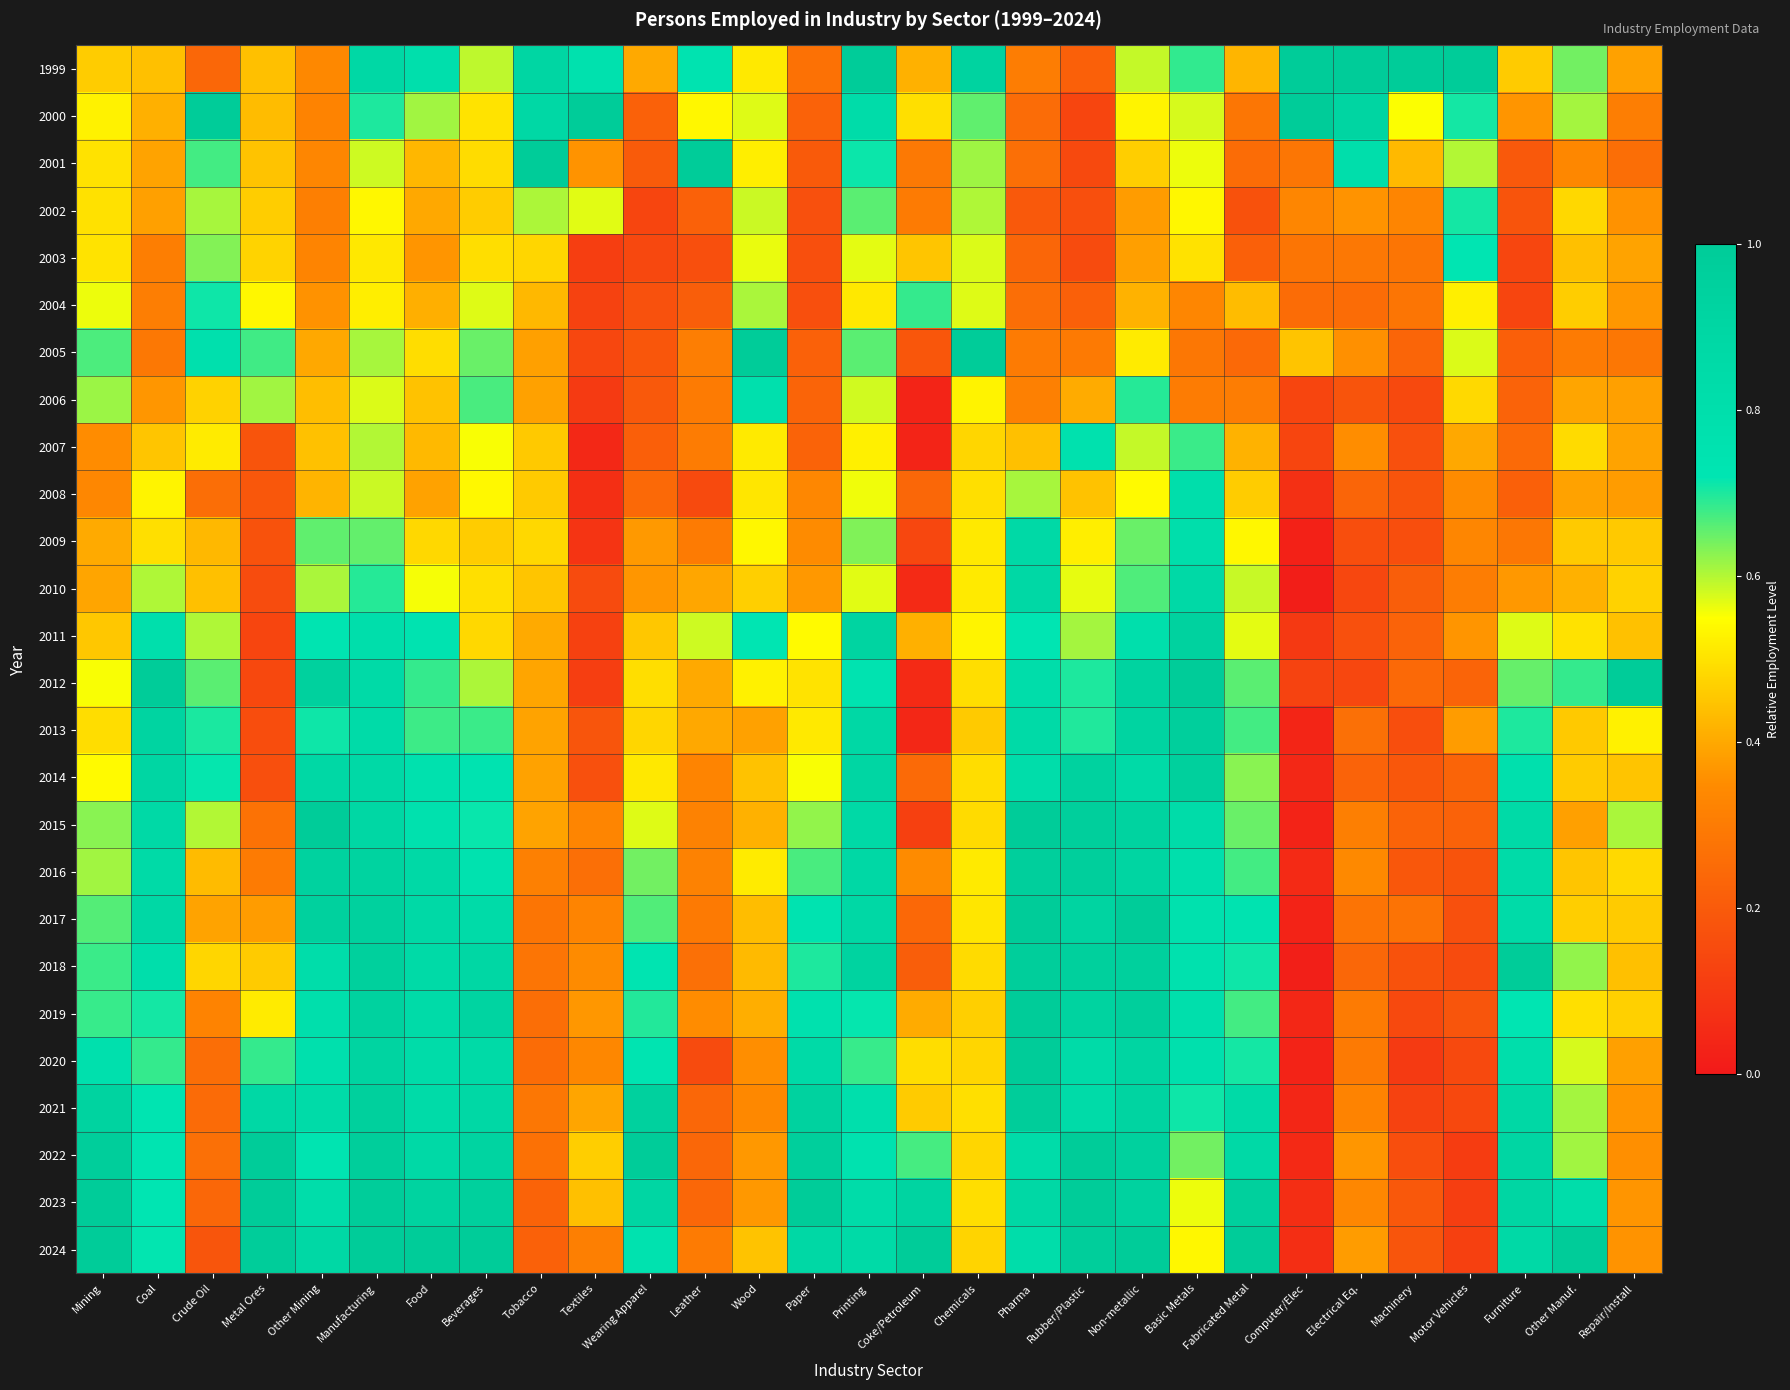

Reading left to right, list all the values displayed in this chart.

1999: Mining=0.5	Coal=0.4	Crude Oil=0.2	Metal Ores=0.4	Other Mining=0.3	Manufacturing=0.9	Food=0.8	Beverages=0.6	Tobacco=0.9	Textiles=0.8	Wearing Apparel=0.4	Leather=0.7	Wood=0.5	Paper=0.3	Printing=1.0	Coke/Petroleum=0.4	Chemicals=0.9	Pharma=0.3	Rubber/Plastic=0.2	Non-metallic=0.6	Basic Metals=0.7	Fabricated Metal=0.4	Computer/Elec=1.0	Electrical Eq.=1.0	Machinery=1.0	Motor Vehicles=1.0	Furniture=0.5	Other Manuf.=0.6	Repair/Install=0.4
2000: Mining=0.5	Coal=0.4	Crude Oil=1.0	Metal Ores=0.4	Other Mining=0.3	Manufacturing=0.7	Food=0.6	Beverages=0.5	Tobacco=0.9	Textiles=1.0	Wearing Apparel=0.2	Leather=0.5	Wood=0.6	Paper=0.2	Printing=0.8	Coke/Petroleum=0.5	Chemicals=0.7	Pharma=0.3	Rubber/Plastic=0.1	Non-metallic=0.5	Basic Metals=0.6	Fabricated Metal=0.3	Computer/Elec=1.0	Electrical Eq.=0.9	Machinery=0.6	Motor Vehicles=0.7	Furniture=0.4	Other Manuf.=0.6	Repair/Install=0.3
2001: Mining=0.5	Coal=0.4	Crude Oil=0.7	Metal Ores=0.4	Other Mining=0.3	Manufacturing=0.6	Food=0.4	Beverages=0.5	Tobacco=1.0	Textiles=0.4	Wearing Apparel=0.2	Leather=1.0	Wood=0.5	Paper=0.2	Printing=0.7	Coke/Petroleum=0.3	Chemicals=0.6	Pharma=0.3	Rubber/Plastic=0.1	Non-metallic=0.5	Basic Metals=0.6	Fabricated Metal=0.3	Computer/Elec=0.3	Electrical Eq.=0.8	Machinery=0.4	Motor Vehicles=0.6	Furniture=0.2	Other Manuf.=0.3	Repair/Install=0.3
2002: Mining=0.5	Coal=0.4	Crude Oil=0.6	Metal Ores=0.5	Other Mining=0.3	Manufacturing=0.5	Food=0.4	Beverages=0.5	Tobacco=0.6	Textiles=0.6	Wearing Apparel=0.1	Leather=0.2	Wood=0.6	Paper=0.2	Printing=0.7	Coke/Petroleum=0.3	Chemicals=0.6	Pharma=0.2	Rubber/Plastic=0.2	Non-metallic=0.4	Basic Metals=0.5	Fabricated Metal=0.2	Computer/Elec=0.3	Electrical Eq.=0.4	Machinery=0.3	Motor Vehicles=0.7	Furniture=0.2	Other Manuf.=0.5	Repair/Install=0.4
2003: Mining=0.5	Coal=0.3	Crude Oil=0.6	Metal Ores=0.5	Other Mining=0.3	Manufacturing=0.5	Food=0.4	Beverages=0.5	Tobacco=0.5	Textiles=0.1	Wearing Apparel=0.1	Leather=0.2	Wood=0.6	Paper=0.2	Printing=0.6	Coke/Petroleum=0.5	Chemicals=0.6	Pharma=0.2	Rubber/Plastic=0.2	Non-metallic=0.4	Basic Metals=0.5	Fabricated Metal=0.2	Computer/Elec=0.3	Electrical Eq.=0.3	Machinery=0.3	Motor Vehicles=0.7	Furniture=0.1	Other Manuf.=0.4	Repair/Install=0.4
2004: Mining=0.6	Coal=0.3	Crude Oil=0.7	Metal Ores=0.5	Other Mining=0.4	Manufacturing=0.5	Food=0.4	Beverages=0.6	Tobacco=0.4	Textiles=0.1	Wearing Apparel=0.2	Leather=0.2	Wood=0.6	Paper=0.2	Printing=0.5	Coke/Petroleum=0.7	Chemicals=0.6	Pharma=0.3	Rubber/Plastic=0.2	Non-metallic=0.4	Basic Metals=0.3	Fabricated Metal=0.4	Computer/Elec=0.3	Electrical Eq.=0.3	Machinery=0.3	Motor Vehicles=0.5	Furniture=0.1	Other Manuf.=0.5	Repair/Install=0.4
2005: Mining=0.7	Coal=0.3	Crude Oil=0.8	Metal Ores=0.7	Other Mining=0.4	Manufacturing=0.6	Food=0.5	Beverages=0.6	Tobacco=0.4	Textiles=0.1	Wearing Apparel=0.2	Leather=0.3	Wood=1.0	Paper=0.2	Printing=0.7	Coke/Petroleum=0.2	Chemicals=1.0	Pharma=0.3	Rubber/Plastic=0.3	Non-metallic=0.5	Basic Metals=0.3	Fabricated Metal=0.2	Computer/Elec=0.4	Electrical Eq.=0.4	Machinery=0.2	Motor Vehicles=0.6	Furniture=0.2	Other Manuf.=0.3	Repair/Install=0.3
2006: Mining=0.6	Coal=0.4	Crude Oil=0.5	Metal Ores=0.6	Other Mining=0.4	Manufacturing=0.6	Food=0.4	Beverages=0.7	Tobacco=0.4	Textiles=0.1	Wearing Apparel=0.2	Leather=0.3	Wood=0.8	Paper=0.2	Printing=0.6	Coke/Petroleum=0.0	Chemicals=0.5	Pharma=0.3	Rubber/Plastic=0.4	Non-metallic=0.7	Basic Metals=0.3	Fabricated Metal=0.3	Computer/Elec=0.1	Electrical Eq.=0.2	Machinery=0.1	Motor Vehicles=0.5	Furniture=0.2	Other Manuf.=0.4	Repair/Install=0.4
2007: Mining=0.4	Coal=0.4	Crude Oil=0.5	Metal Ores=0.2	Other Mining=0.4	Manufacturing=0.6	Food=0.4	Beverages=0.6	Tobacco=0.5	Textiles=0.0	Wearing Apparel=0.2	Leather=0.3	Wood=0.5	Paper=0.2	Printing=0.5	Coke/Petroleum=0.0	Chemicals=0.5	Pharma=0.4	Rubber/Plastic=0.8	Non-metallic=0.6	Basic Metals=0.7	Fabricated Metal=0.4	Computer/Elec=0.1	Electrical Eq.=0.4	Machinery=0.2	Motor Vehicles=0.4	Furniture=0.2	Other Manuf.=0.5	Repair/Install=0.4
2008: Mining=0.3	Coal=0.5	Crude Oil=0.3	Metal Ores=0.2	Other Mining=0.4	Manufacturing=0.6	Food=0.4	Beverages=0.5	Tobacco=0.5	Textiles=0.1	Wearing Apparel=0.2	Leather=0.1	Wood=0.5	Paper=0.3	Printing=0.6	Coke/Petroleum=0.2	Chemicals=0.5	Pharma=0.6	Rubber/Plastic=0.4	Non-metallic=0.5	Basic Metals=0.8	Fabricated Metal=0.5	Computer/Elec=0.1	Electrical Eq.=0.2	Machinery=0.2	Motor Vehicles=0.3	Furniture=0.2	Other Manuf.=0.4	Repair/Install=0.4
2009: Mining=0.4	Coal=0.5	Crude Oil=0.4	Metal Ores=0.2	Other Mining=0.7	Manufacturing=0.7	Food=0.5	Beverages=0.5	Tobacco=0.5	Textiles=0.1	Wearing Apparel=0.4	Leather=0.3	Wood=0.5	Paper=0.3	Printing=0.6	Coke/Petroleum=0.1	Chemicals=0.5	Pharma=0.9	Rubber/Plastic=0.5	Non-metallic=0.6	Basic Metals=0.8	Fabricated Metal=0.5	Computer/Elec=0.0	Electrical Eq.=0.2	Machinery=0.2	Motor Vehicles=0.3	Furniture=0.3	Other Manuf.=0.5	Repair/Install=0.5
2010: Mining=0.4	Coal=0.6	Crude Oil=0.4	Metal Ores=0.2	Other Mining=0.6	Manufacturing=0.7	Food=0.6	Beverages=0.5	Tobacco=0.4	Textiles=0.2	Wearing Apparel=0.4	Leather=0.4	Wood=0.5	Paper=0.4	Printing=0.6	Coke/Petroleum=0.1	Chemicals=0.5	Pharma=0.9	Rubber/Plastic=0.6	Non-metallic=0.7	Basic Metals=0.9	Fabricated Metal=0.6	Computer/Elec=0.0	Electrical Eq.=0.1	Machinery=0.2	Motor Vehicles=0.3	Furniture=0.4	Other Manuf.=0.4	Repair/Install=0.5
2011: Mining=0.5	Coal=0.8	Crude Oil=0.6	Metal Ores=0.1	Other Mining=0.7	Manufacturing=0.8	Food=0.7	Beverages=0.5	Tobacco=0.4	Textiles=0.1	Wearing Apparel=0.5	Leather=0.6	Wood=0.7	Paper=0.5	Printing=0.9	Coke/Petroleum=0.4	Chemicals=0.5	Pharma=0.7	Rubber/Plastic=0.6	Non-metallic=0.8	Basic Metals=0.9	Fabricated Metal=0.6	Computer/Elec=0.1	Electrical Eq.=0.2	Machinery=0.2	Motor Vehicles=0.4	Furniture=0.6	Other Manuf.=0.5	Repair/Install=0.4
2012: Mining=0.6	Coal=1.0	Crude Oil=0.7	Metal Ores=0.1	Other Mining=0.9	Manufacturing=0.9	Food=0.7	Beverages=0.6	Tobacco=0.4	Textiles=0.1	Wearing Apparel=0.5	Leather=0.4	Wood=0.5	Paper=0.5	Printing=0.7	Coke/Petroleum=0.1	Chemicals=0.5	Pharma=0.8	Rubber/Plastic=0.7	Non-metallic=0.9	Basic Metals=1.0	Fabricated Metal=0.7	Computer/Elec=0.1	Electrical Eq.=0.1	Machinery=0.2	Motor Vehicles=0.2	Furniture=0.7	Other Manuf.=0.7	Repair/Install=1.0
2013: Mining=0.5	Coal=0.9	Crude Oil=0.7	Metal Ores=0.2	Other Mining=0.7	Manufacturing=0.8	Food=0.7	Beverages=0.7	Tobacco=0.4	Textiles=0.2	Wearing Apparel=0.5	Leather=0.4	Wood=0.4	Paper=0.5	Printing=0.9	Coke/Petroleum=0.0	Chemicals=0.5	Pharma=0.9	Rubber/Plastic=0.7	Non-metallic=0.9	Basic Metals=1.0	Fabricated Metal=0.7	Computer/Elec=0.0	Electrical Eq.=0.3	Machinery=0.2	Motor Vehicles=0.4	Furniture=0.7	Other Manuf.=0.5	Repair/Install=0.5
2014: Mining=0.5	Coal=0.9	Crude Oil=0.7	Metal Ores=0.2	Other Mining=0.9	Manufacturing=0.9	Food=0.8	Beverages=0.7	Tobacco=0.4	Textiles=0.2	Wearing Apparel=0.5	Leather=0.3	Wood=0.4	Paper=0.6	Printing=0.9	Coke/Petroleum=0.2	Chemicals=0.5	Pharma=0.8	Rubber/Plastic=0.9	Non-metallic=0.9	Basic Metals=1.0	Fabricated Metal=0.6	Computer/Elec=0.0	Electrical Eq.=0.2	Machinery=0.2	Motor Vehicles=0.2	Furniture=0.8	Other Manuf.=0.5	Repair/Install=0.4
2015: Mining=0.6	Coal=0.9	Crude Oil=0.6	Metal Ores=0.3	Other Mining=1.0	Manufacturing=0.9	Food=0.8	Beverages=0.7	Tobacco=0.4	Textiles=0.3	Wearing Apparel=0.6	Leather=0.3	Wood=0.4	Paper=0.6	Printing=0.9	Coke/Petroleum=0.1	Chemicals=0.5	Pharma=1.0	Rubber/Plastic=1.0	Non-metallic=0.9	Basic Metals=0.8	Fabricated Metal=0.6	Computer/Elec=0.0	Electrical Eq.=0.3	Machinery=0.2	Motor Vehicles=0.2	Furniture=0.9	Other Manuf.=0.4	Repair/Install=0.6
2016: Mining=0.6	Coal=0.9	Crude Oil=0.4	Metal Ores=0.3	Other Mining=0.9	Manufacturing=0.9	Food=0.9	Beverages=0.8	Tobacco=0.3	Textiles=0.3	Wearing Apparel=0.6	Leather=0.3	Wood=0.5	Paper=0.7	Printing=0.9	Coke/Petroleum=0.3	Chemicals=0.5	Pharma=1.0	Rubber/Plastic=1.0	Non-metallic=0.9	Basic Metals=0.8	Fabricated Metal=0.7	Computer/Elec=0.1	Electrical Eq.=0.3	Machinery=0.2	Motor Vehicles=0.2	Furniture=0.8	Other Manuf.=0.5	Repair/Install=0.5
2017: Mining=0.7	Coal=0.9	Crude Oil=0.4	Metal Ores=0.4	Other Mining=0.9	Manufacturing=0.9	Food=0.9	Beverages=0.8	Tobacco=0.3	Textiles=0.3	Wearing Apparel=0.7	Leather=0.3	Wood=0.4	Paper=0.7	Printing=0.9	Coke/Petroleum=0.2	Chemicals=0.5	Pharma=1.0	Rubber/Plastic=0.9	Non-metallic=1.0	Basic Metals=0.8	Fabricated Metal=0.7	Computer/Elec=0.0	Electrical Eq.=0.3	Machinery=0.3	Motor Vehicles=0.2	Furniture=0.9	Other Manuf.=0.5	Repair/Install=0.5
2018: Mining=0.7	Coal=0.8	Crude Oil=0.5	Metal Ores=0.5	Other Mining=0.8	Manufacturing=1.0	Food=0.9	Beverages=0.9	Tobacco=0.3	Textiles=0.3	Wearing Apparel=0.7	Leather=0.3	Wood=0.4	Paper=0.7	Printing=0.9	Coke/Petroleum=0.2	Chemicals=0.5	Pharma=1.0	Rubber/Plastic=1.0	Non-metallic=1.0	Basic Metals=0.8	Fabricated Metal=0.7	Computer/Elec=0.0	Electrical Eq.=0.2	Machinery=0.2	Motor Vehicles=0.2	Furniture=1.0	Other Manuf.=0.6	Repair/Install=0.4
2019: Mining=0.7	Coal=0.7	Crude Oil=0.3	Metal Ores=0.5	Other Mining=0.8	Manufacturing=0.9	Food=0.8	Beverages=0.9	Tobacco=0.3	Textiles=0.4	Wearing Apparel=0.7	Leather=0.4	Wood=0.4	Paper=0.8	Printing=0.7	Coke/Petroleum=0.4	Chemicals=0.5	Pharma=1.0	Rubber/Plastic=0.9	Non-metallic=1.0	Basic Metals=0.8	Fabricated Metal=0.7	Computer/Elec=0.0	Electrical Eq.=0.3	Machinery=0.1	Motor Vehicles=0.2	Furniture=0.7	Other Manuf.=0.5	Repair/Install=0.5
2020: Mining=0.8	Coal=0.7	Crude Oil=0.3	Metal Ores=0.7	Other Mining=0.8	Manufacturing=0.9	Food=0.8	Beverages=0.9	Tobacco=0.3	Textiles=0.3	Wearing Apparel=0.7	Leather=0.2	Wood=0.4	Paper=0.9	Printing=0.7	Coke/Petroleum=0.5	Chemicals=0.5	Pharma=1.0	Rubber/Plastic=0.8	Non-metallic=0.9	Basic Metals=0.8	Fabricated Metal=0.7	Computer/Elec=0.0	Electrical Eq.=0.3	Machinery=0.1	Motor Vehicles=0.1	Furniture=0.8	Other Manuf.=0.6	Repair/Install=0.4
2021: Mining=0.9	Coal=0.7	Crude Oil=0.3	Metal Ores=0.9	Other Mining=0.8	Manufacturing=1.0	Food=0.9	Beverages=0.9	Tobacco=0.3	Textiles=0.4	Wearing Apparel=0.9	Leather=0.2	Wood=0.3	Paper=0.9	Printing=0.8	Coke/Petroleum=0.5	Chemicals=0.5	Pharma=1.0	Rubber/Plastic=0.8	Non-metallic=0.9	Basic Metals=0.7	Fabricated Metal=0.9	Computer/Elec=0.0	Electrical Eq.=0.3	Machinery=0.1	Motor Vehicles=0.1	Furniture=0.9	Other Manuf.=0.6	Repair/Install=0.4
2022: Mining=1.0	Coal=0.7	Crude Oil=0.3	Metal Ores=1.0	Other Mining=0.7	Manufacturing=1.0	Food=0.9	Beverages=0.9	Tobacco=0.3	Textiles=0.5	Wearing Apparel=1.0	Leather=0.2	Wood=0.4	Paper=1.0	Printing=0.8	Coke/Petroleum=0.7	Chemicals=0.5	Pharma=0.8	Rubber/Plastic=1.0	Non-metallic=0.9	Basic Metals=0.6	Fabricated Metal=0.9	Computer/Elec=0.0	Electrical Eq.=0.4	Machinery=0.2	Motor Vehicles=0.1	Furniture=0.9	Other Manuf.=0.6	Repair/Install=0.4
2023: Mining=1.0	Coal=0.7	Crude Oil=0.2	Metal Ores=1.0	Other Mining=0.8	Manufacturing=1.0	Food=0.9	Beverages=1.0	Tobacco=0.2	Textiles=0.4	Wearing Apparel=0.9	Leather=0.2	Wood=0.4	Paper=1.0	Printing=0.8	Coke/Petroleum=0.9	Chemicals=0.5	Pharma=0.9	Rubber/Plastic=1.0	Non-metallic=0.9	Basic Metals=0.6	Fabricated Metal=1.0	Computer/Elec=0.1	Electrical Eq.=0.3	Machinery=0.2	Motor Vehicles=0.1	Furniture=0.9	Other Manuf.=0.8	Repair/Install=0.4
2024: Mining=1.0	Coal=0.7	Crude Oil=0.2	Metal Ores=1.0	Other Mining=0.9	Manufacturing=1.0	Food=1.0	Beverages=1.0	Tobacco=0.2	Textiles=0.3	Wearing Apparel=0.8	Leather=0.3	Wood=0.4	Paper=0.9	Printing=0.9	Coke/Petroleum=1.0	Chemicals=0.5	Pharma=0.8	Rubber/Plastic=1.0	Non-metallic=1.0	Basic Metals=0.5	Fabricated Metal=1.0	Computer/Elec=0.1	Electrical Eq.=0.4	Machinery=0.2	Motor Vehicles=0.1	Furniture=0.9	Other Manuf.=1.0	Repair/Install=0.4